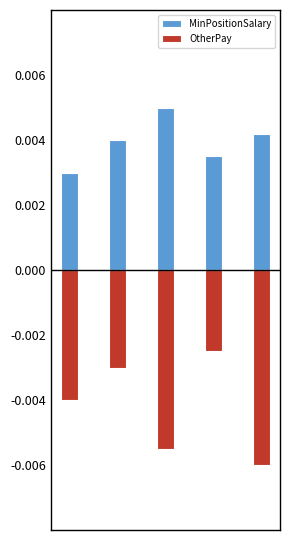

The value of OtherPay at 3 is -0.0. True or false?

True